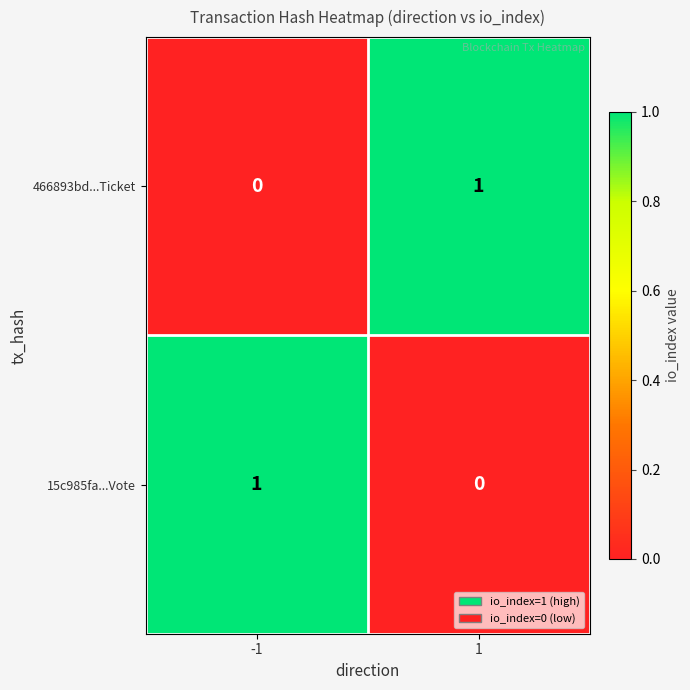

The value of 466893bd...Ticket at -1 is 1. True or false?

False